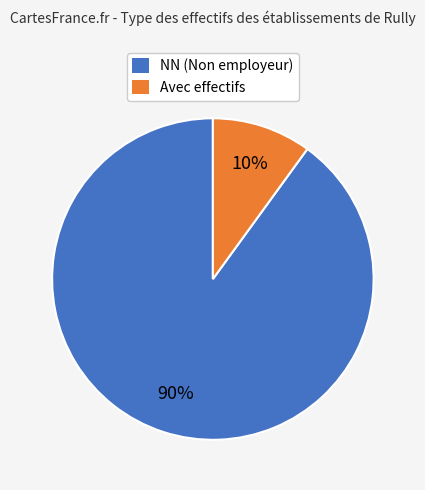

Which category has the smallest portion of the pie?

Avec effectifs